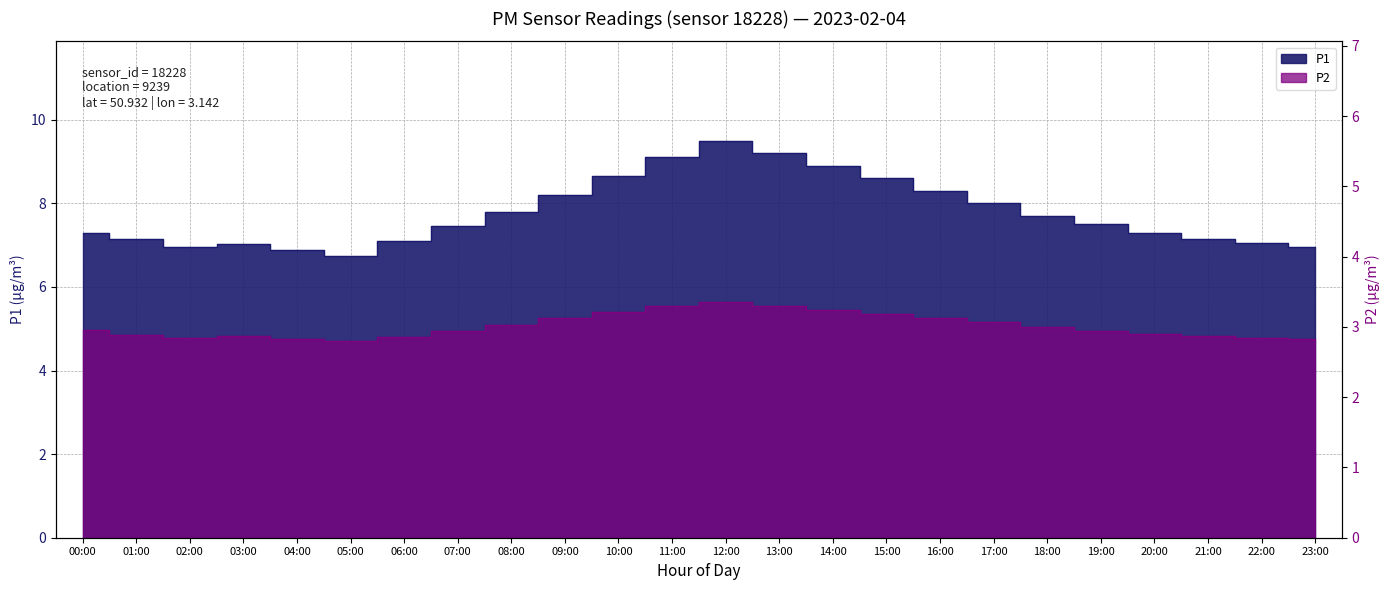

Which has a higher value, 12:00 or 21:00?

12:00